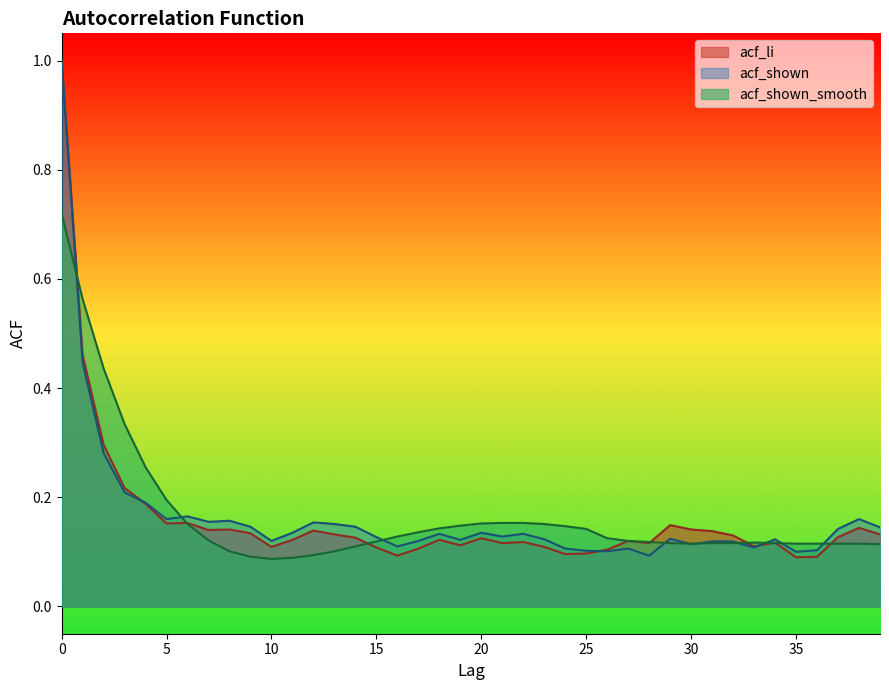

What is the greatest value displayed?

1.0